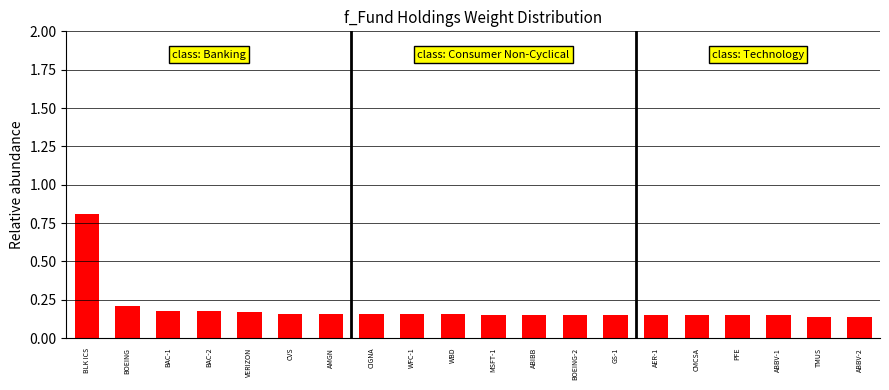

Which has a higher value, VERIZON or MSFT-1?

VERIZON